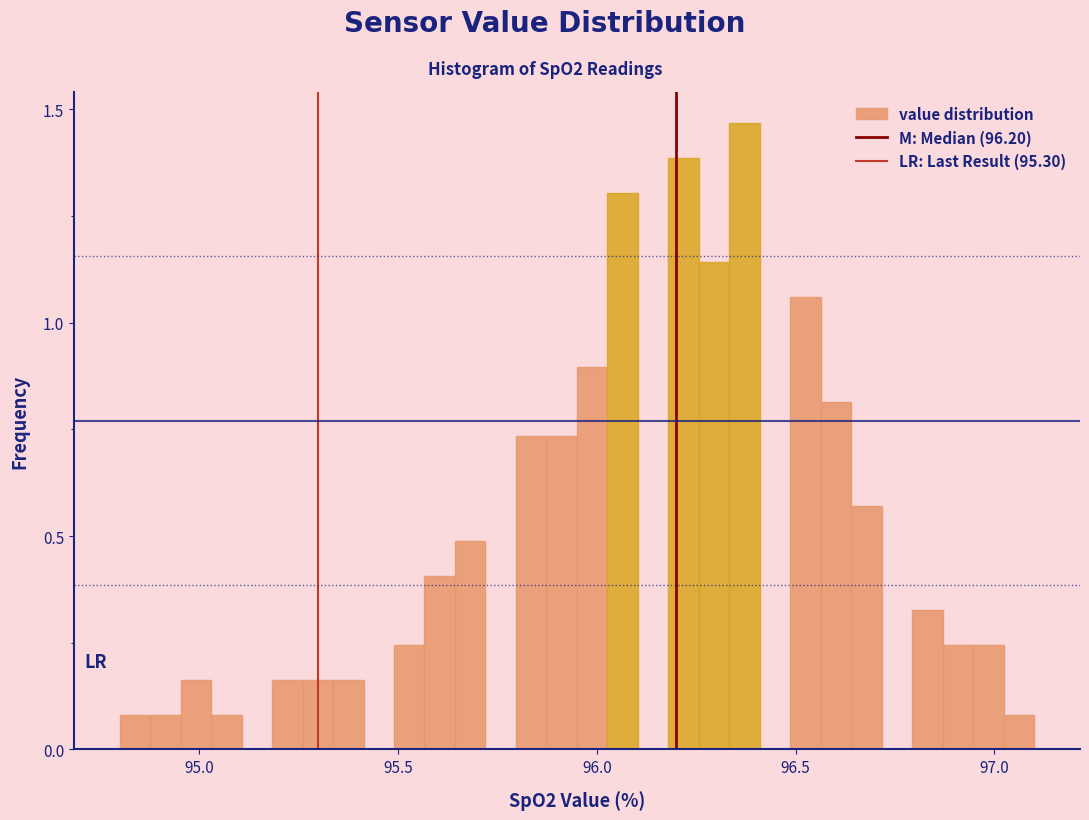

Around what value on the x-axis is the tallest bar? Give the approximate position of its centre, as read against the axis.

96.35